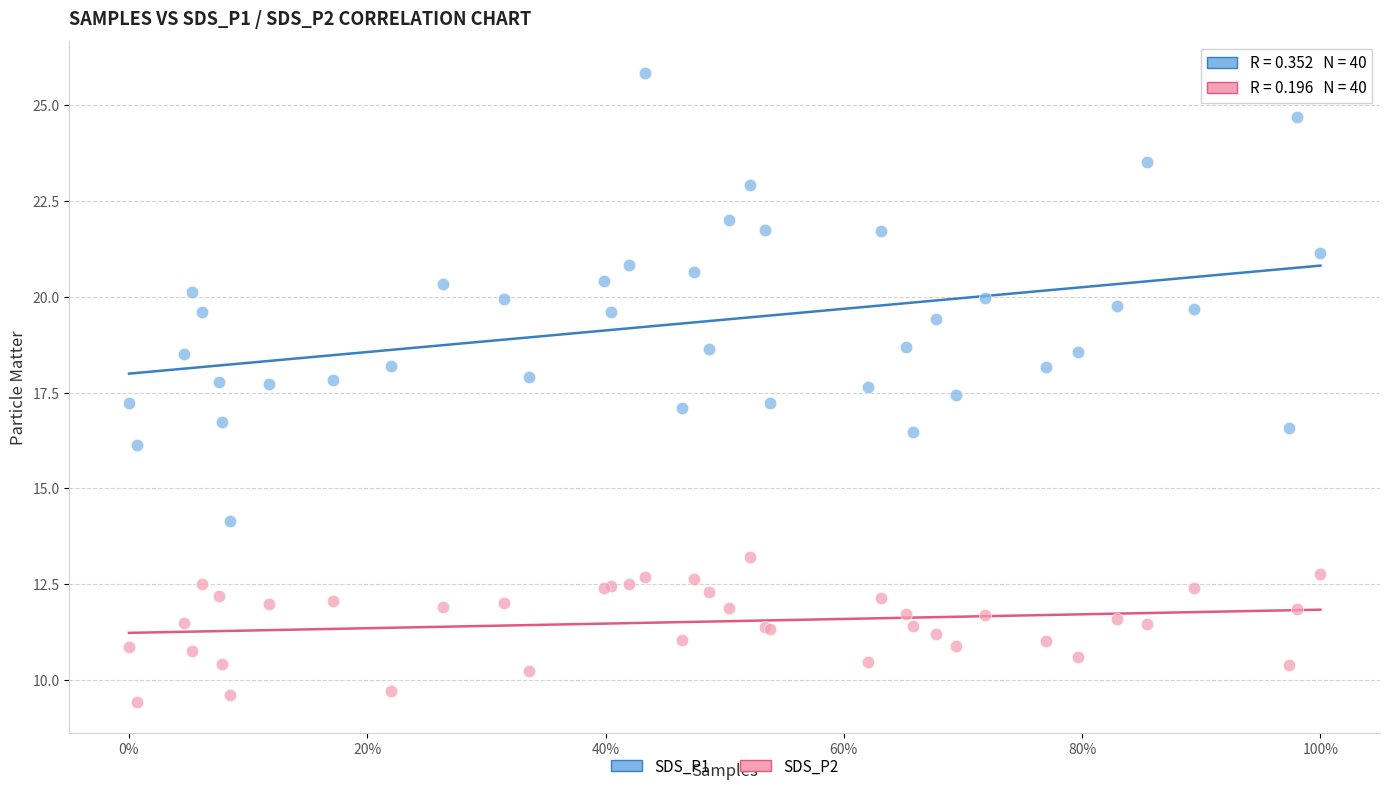

Which series reaches the minimum Y coordinate?

SDS_P2